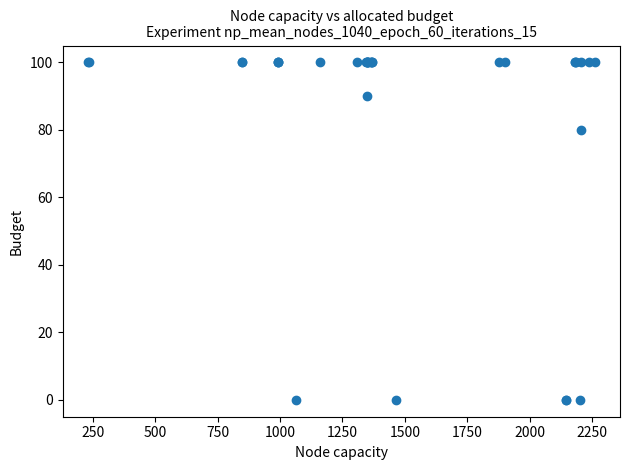

What Y value in the scatter plot is closest to 50?

80